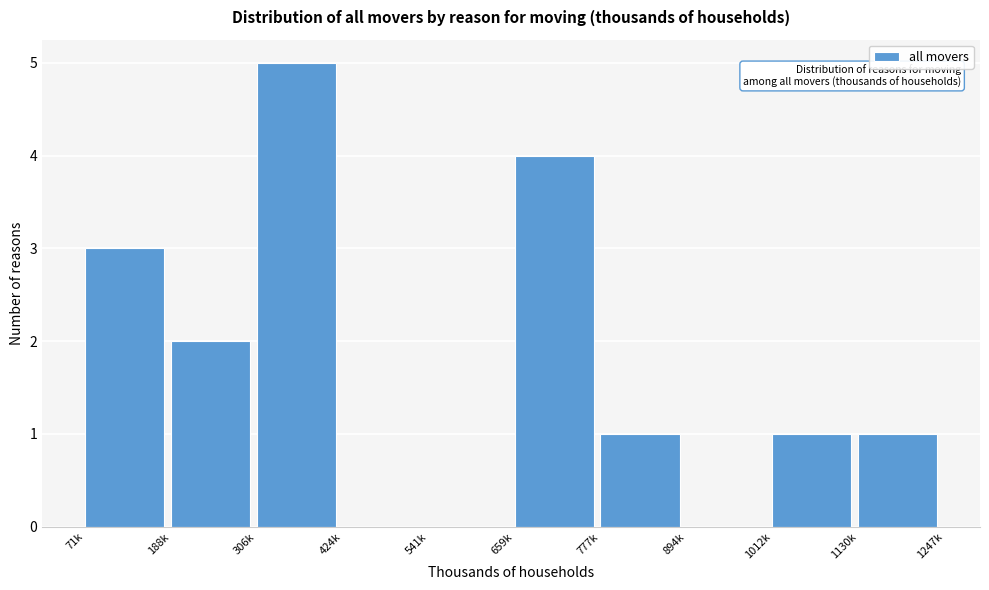

Reading left to right, extract all data points from this chart.

71k=3	188k=2	306k=5	424k=0	541k=0	659k=4	777k=1	894k=0	1012k=1	1130k=1